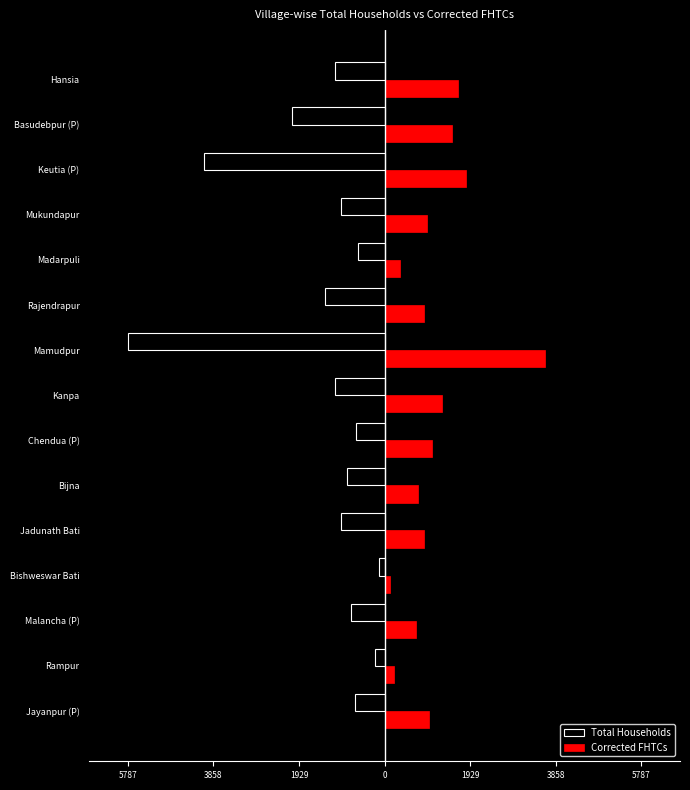

What are all the series names shown in the legend?

Total Households, Corrected FHTCs